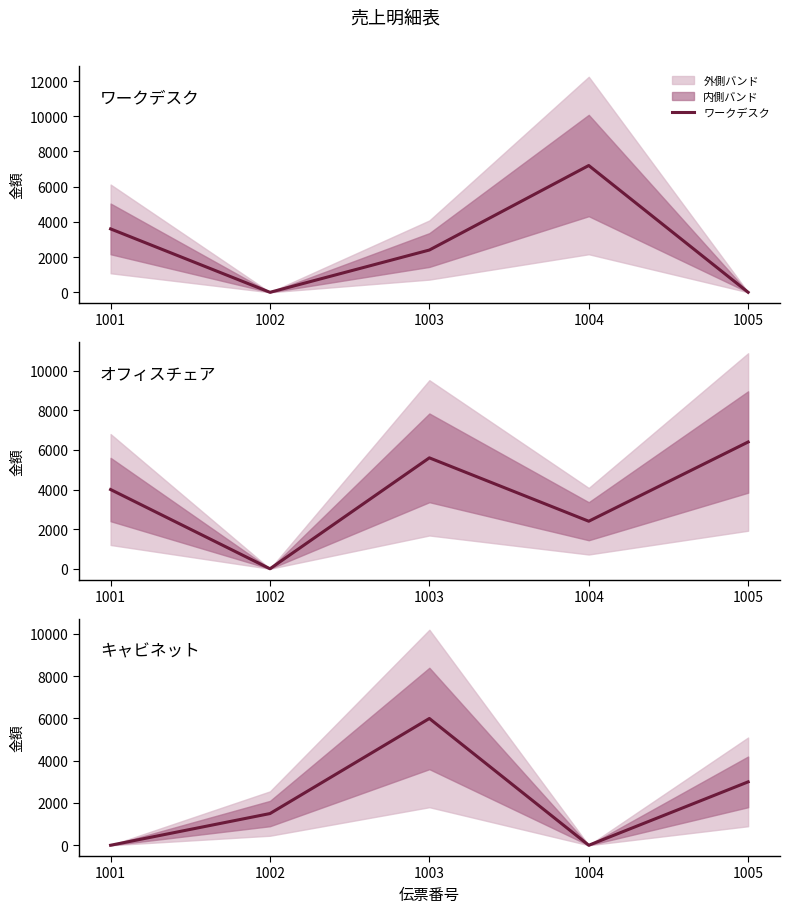

Which category has the lowest value across all series?

1002